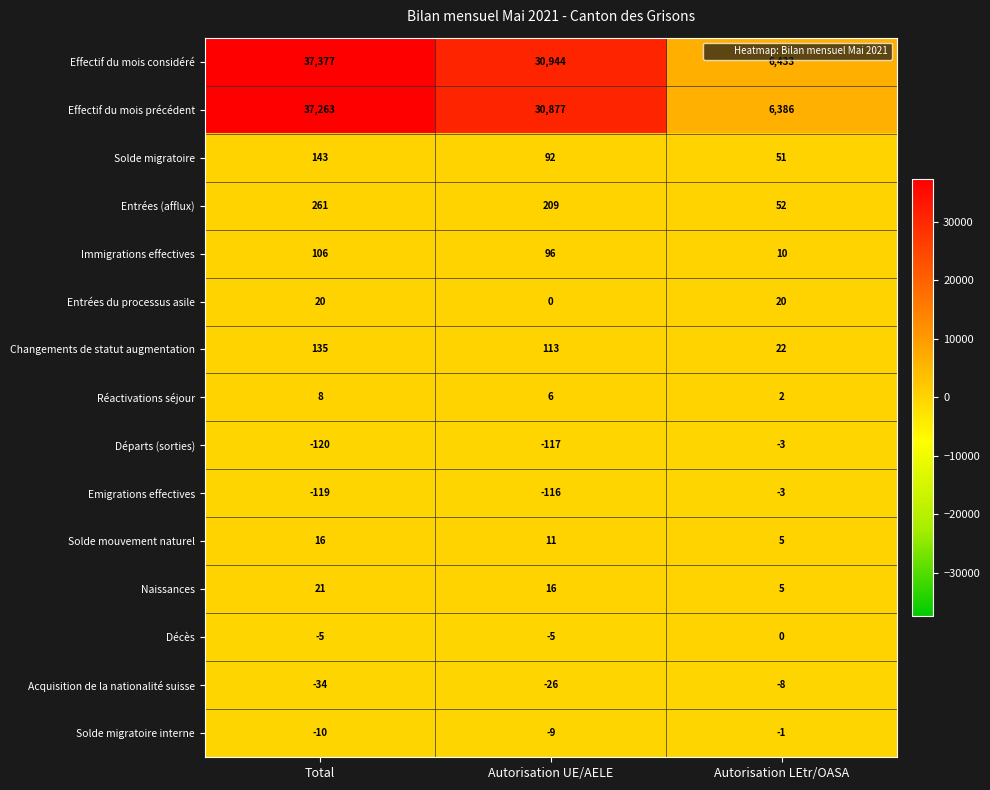

What is the minimum value shown in the chart?

-120